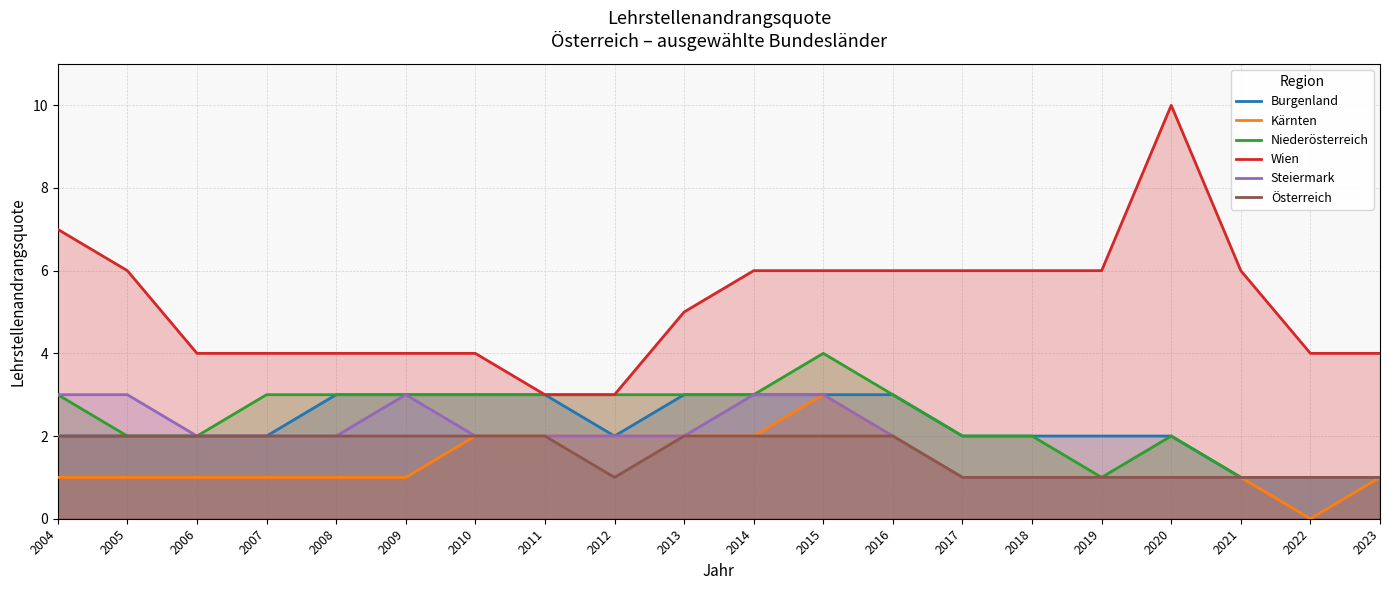

What is the value of the Österreich point at the 7th from the left?

2